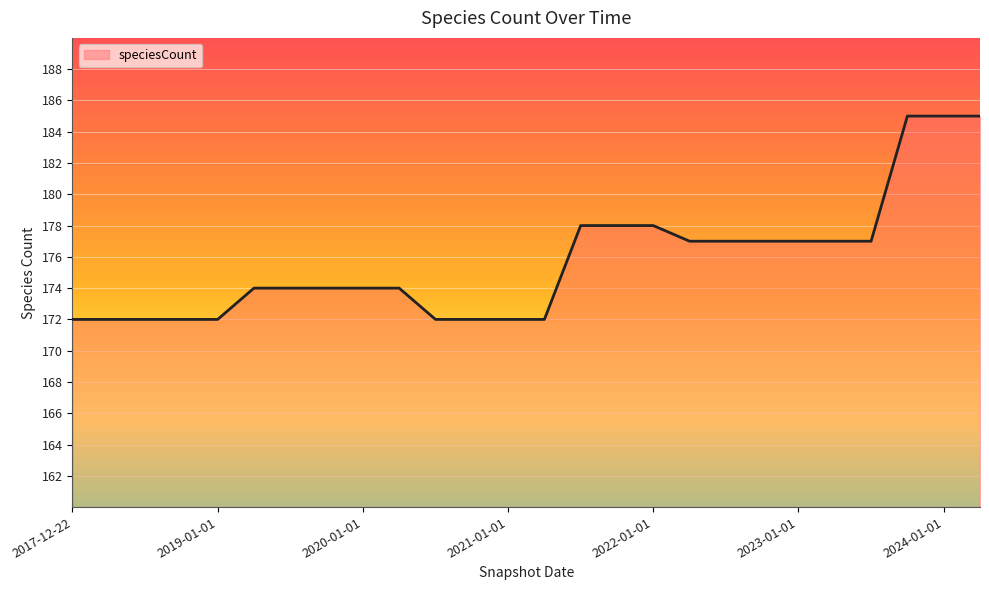

What is the maximum value shown in the chart?

185